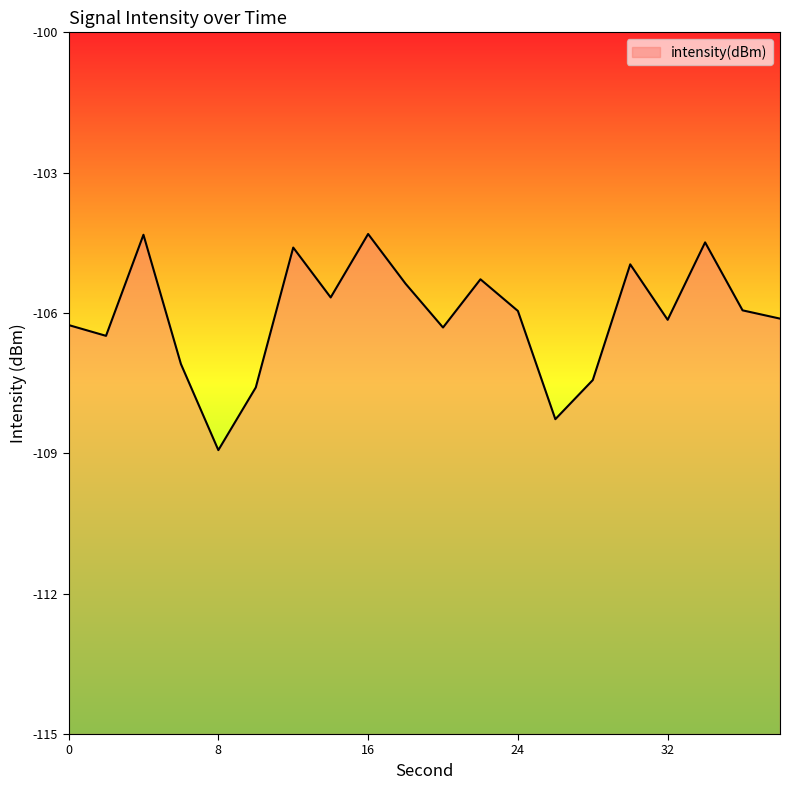

Rank the categories by value from lowest to highest.

8, 26, 10, 28, 6, 2, 20, 0, 32, 38, 24, 36, 14, 18, 22, 30, 12, 34, 4, 16